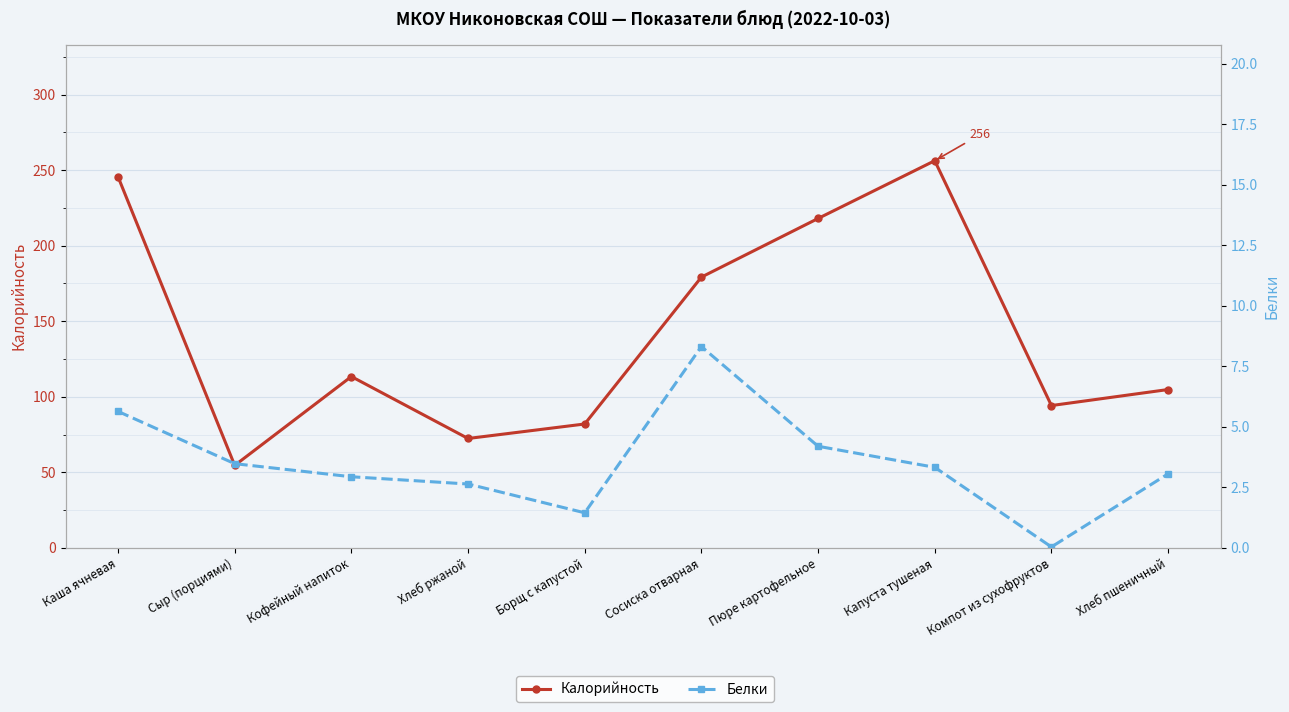

Which label corresponds to the largest value in the chart?

Капуста тушеная